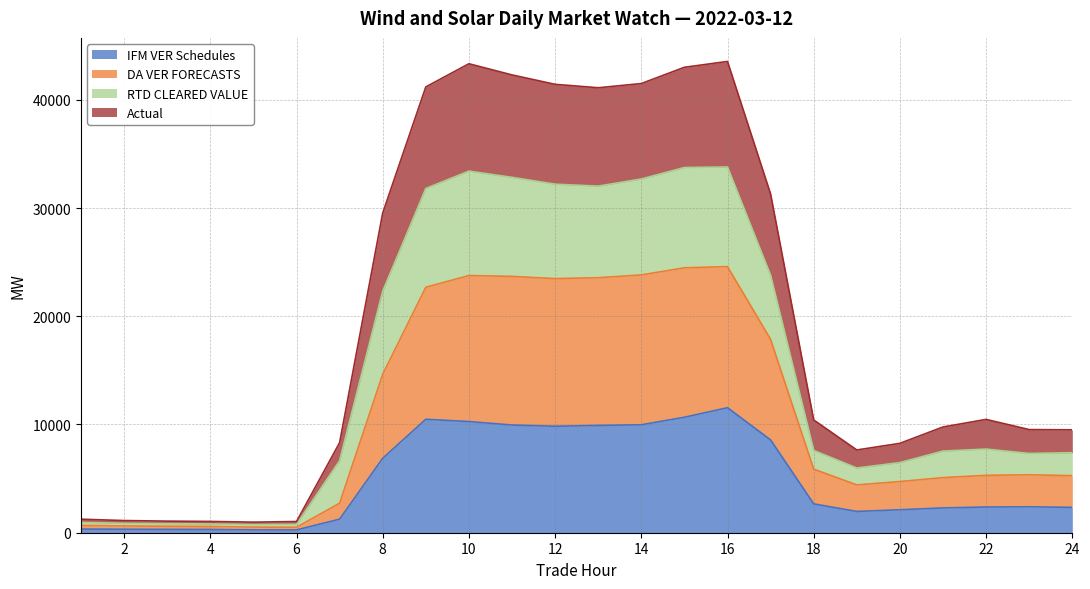

What is the total value across all series at 8?

29536.7